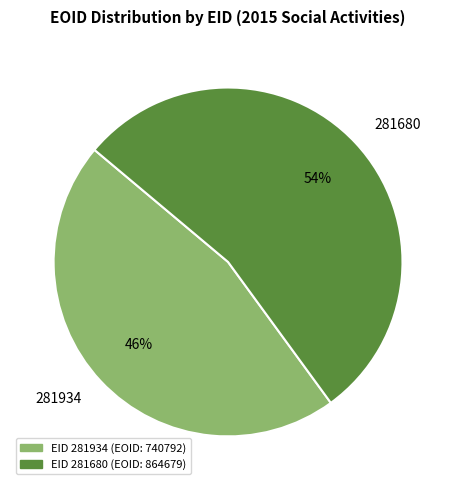

Is there any slice that represents more than half of the pie?

Yes